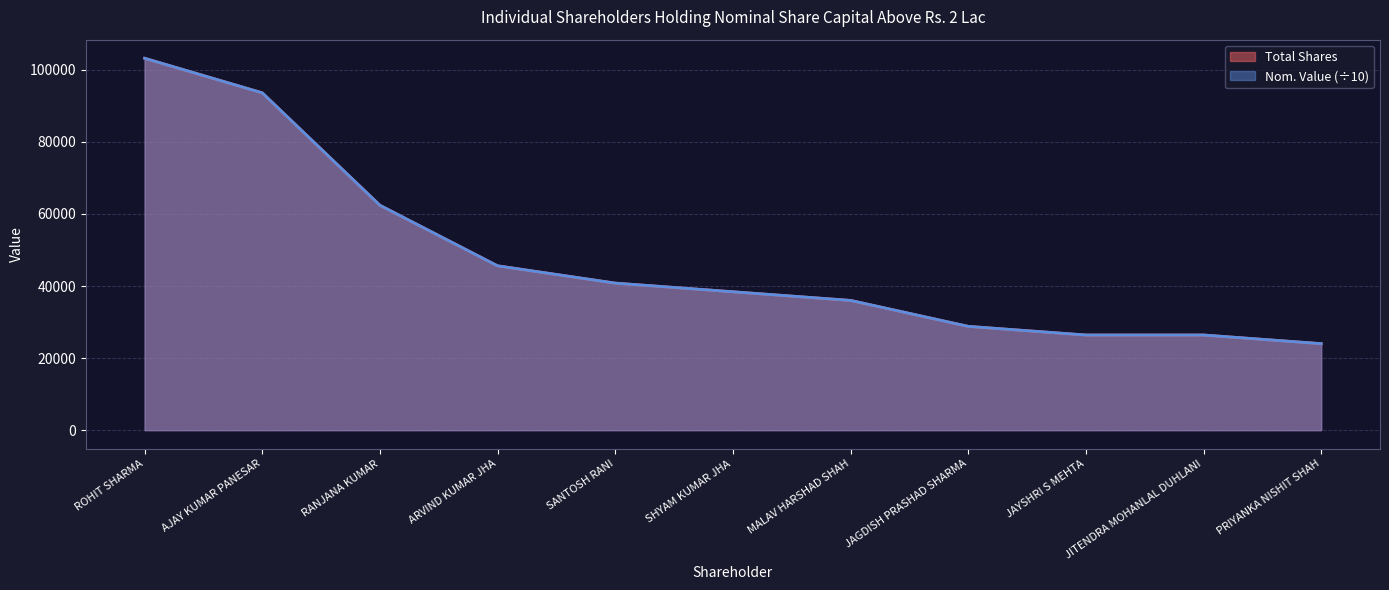

What is the approximate value of Total Shares at ARVIND KUMAR JHA?

45600